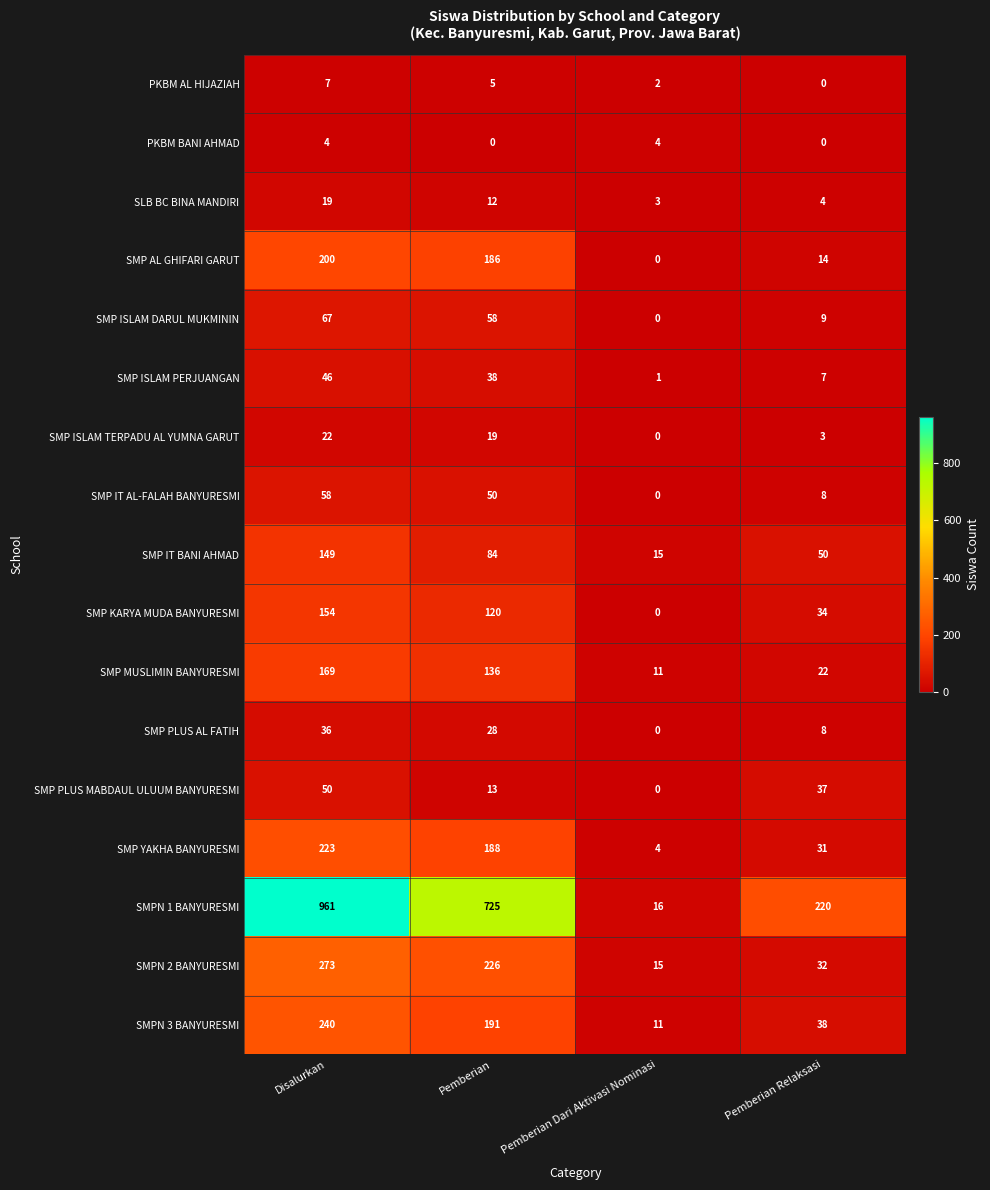

Which category has the highest value across all series?

Disalurkan